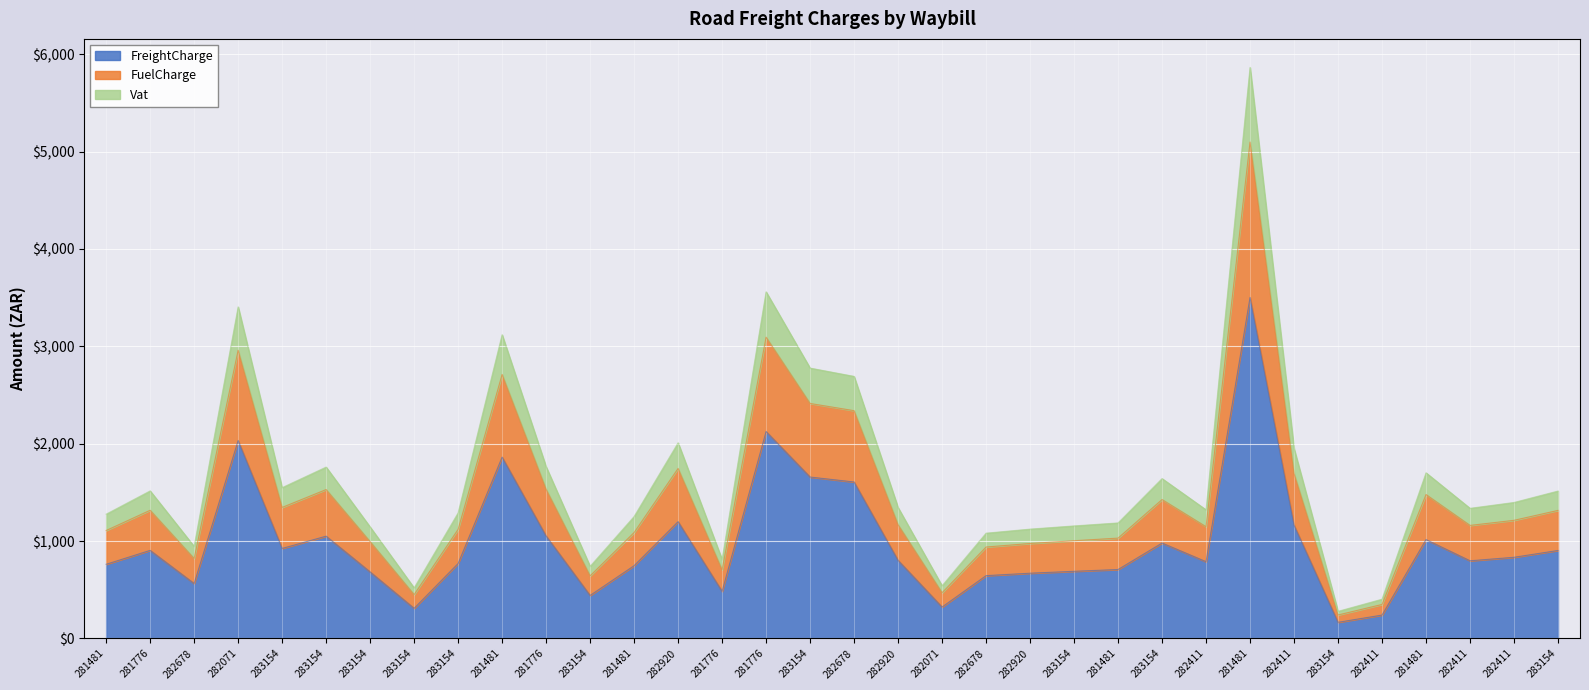

The value of FreightCharge at 281481 is 1014.8. True or false?

True